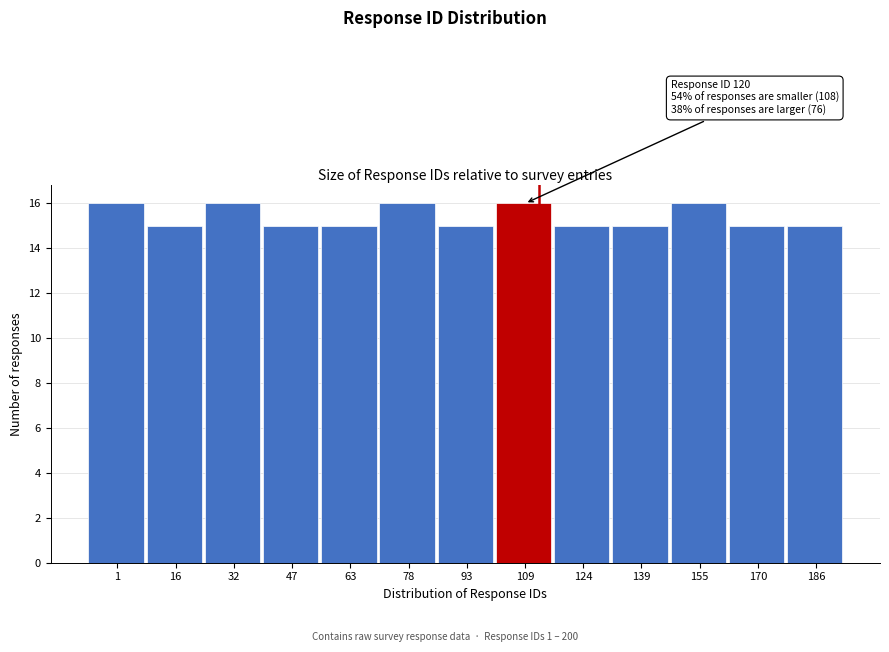

Reading left to right, what are all the values shown in this chart?

16	15	16	15	15	16	15	16	15	15	16	15	15